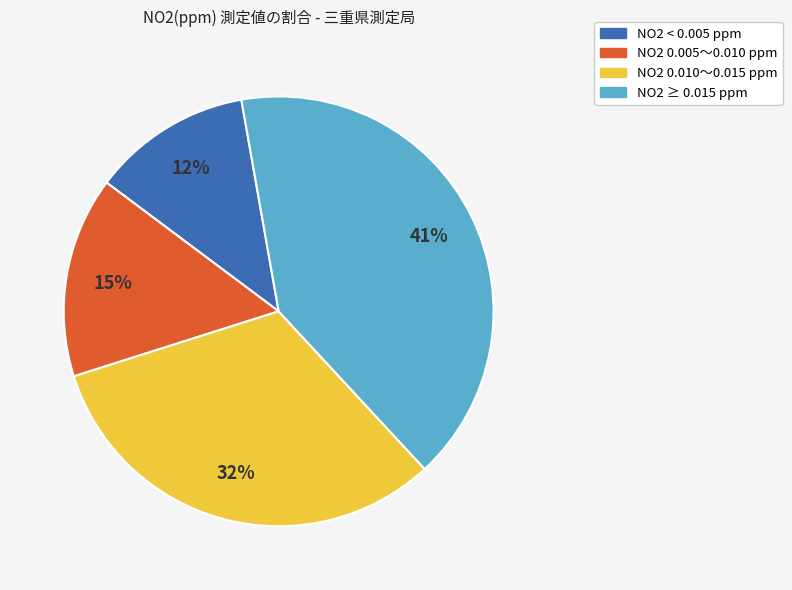

Is there any slice that represents more than half of the pie?

No